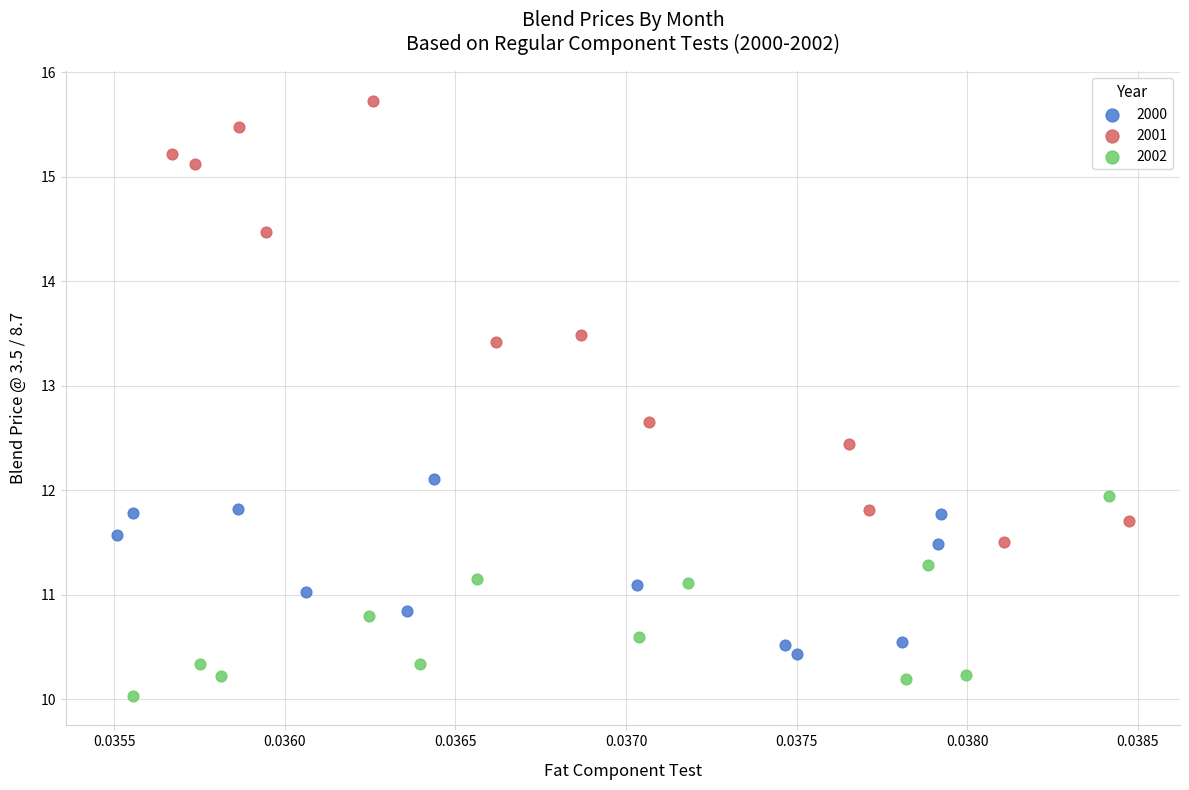

Which series reaches the minimum Y coordinate?

2002